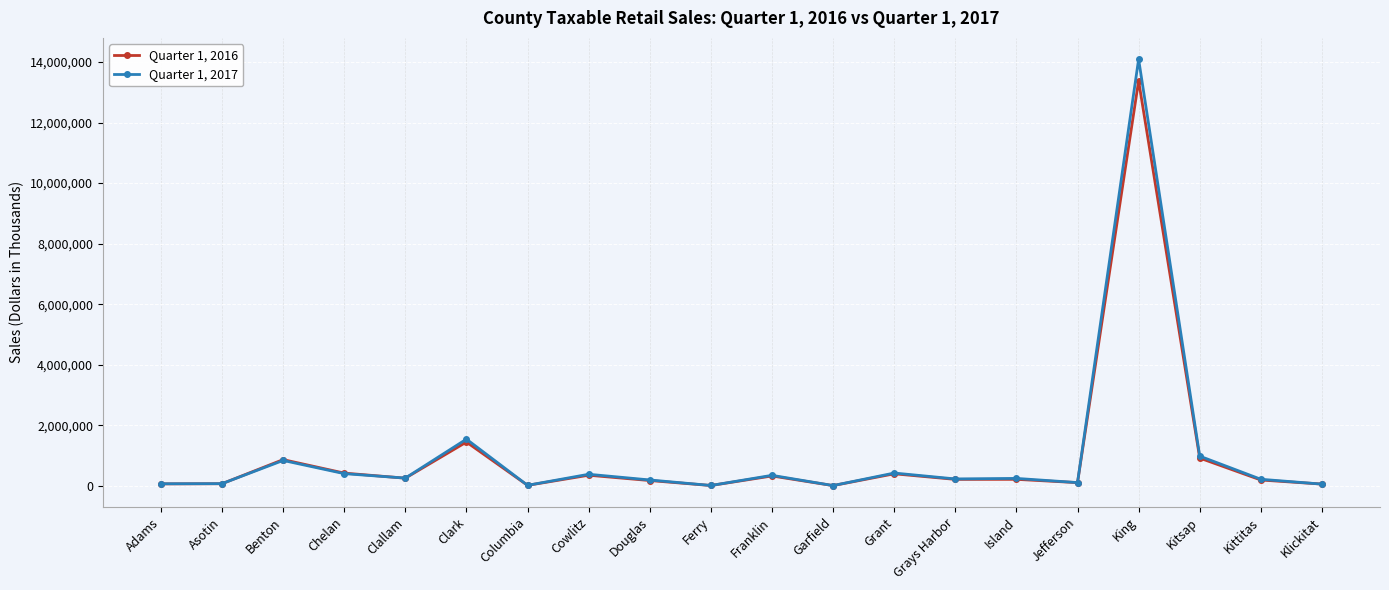

At which label does Quarter 1, 2017 first exceed 243280?

Benton